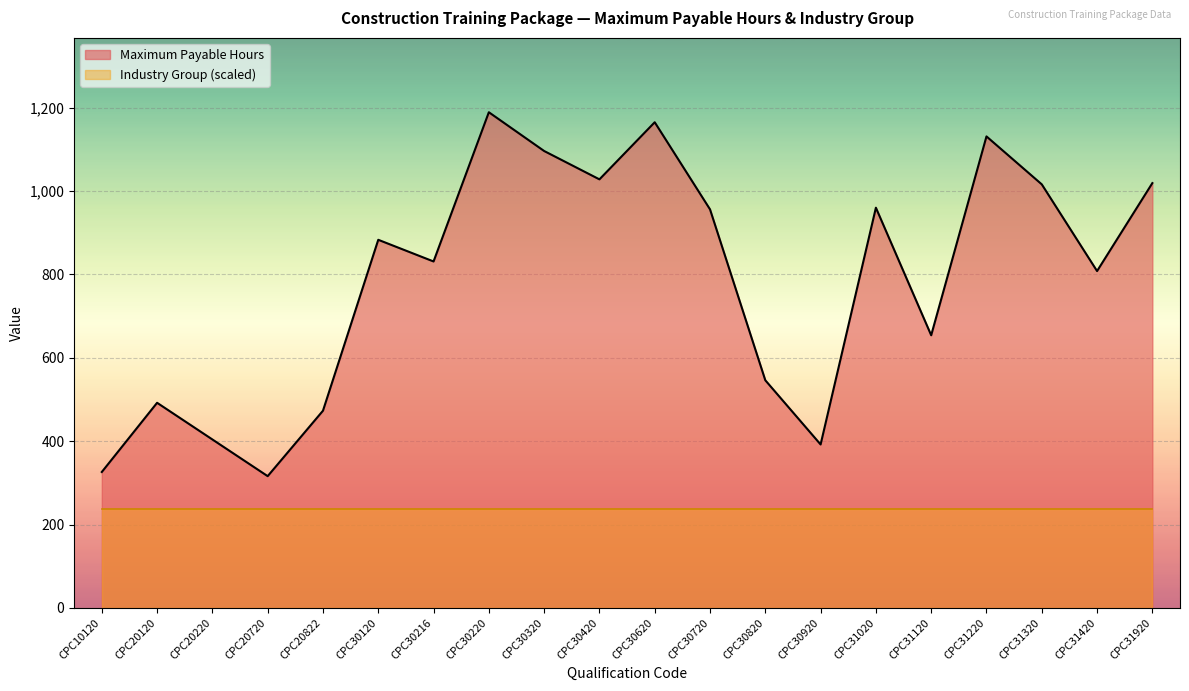

How many interior local valleys (lower than both neighbors) does the data have?

6